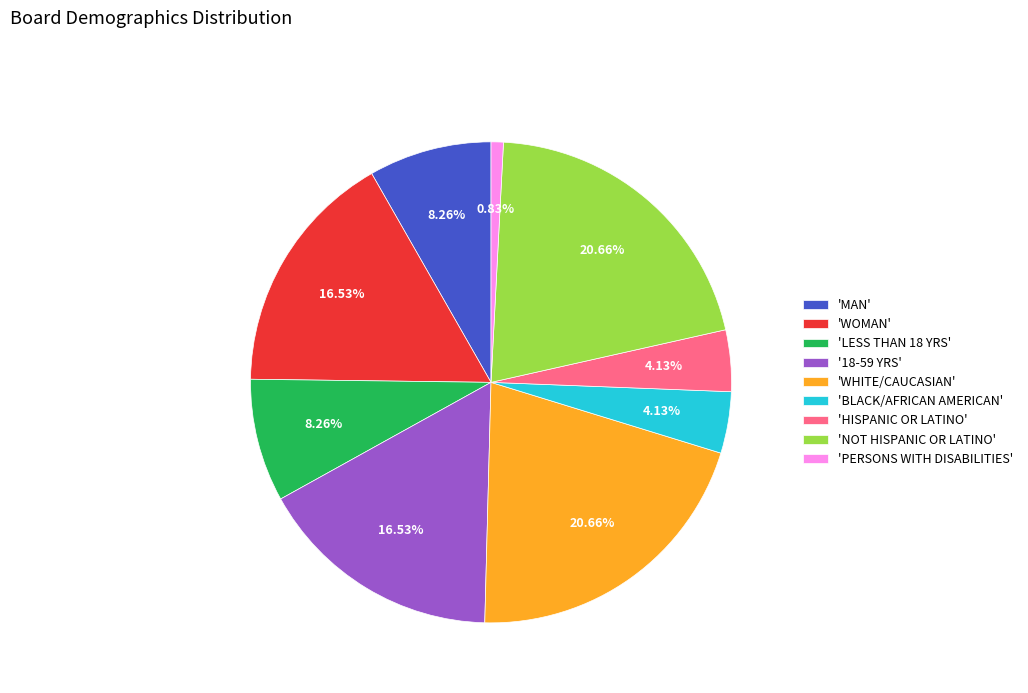

Approximately how many times larger is the value at 'LESS THAN 18 YRS' compared to 'PERSONS WITH DISABILITIES'?

10.0